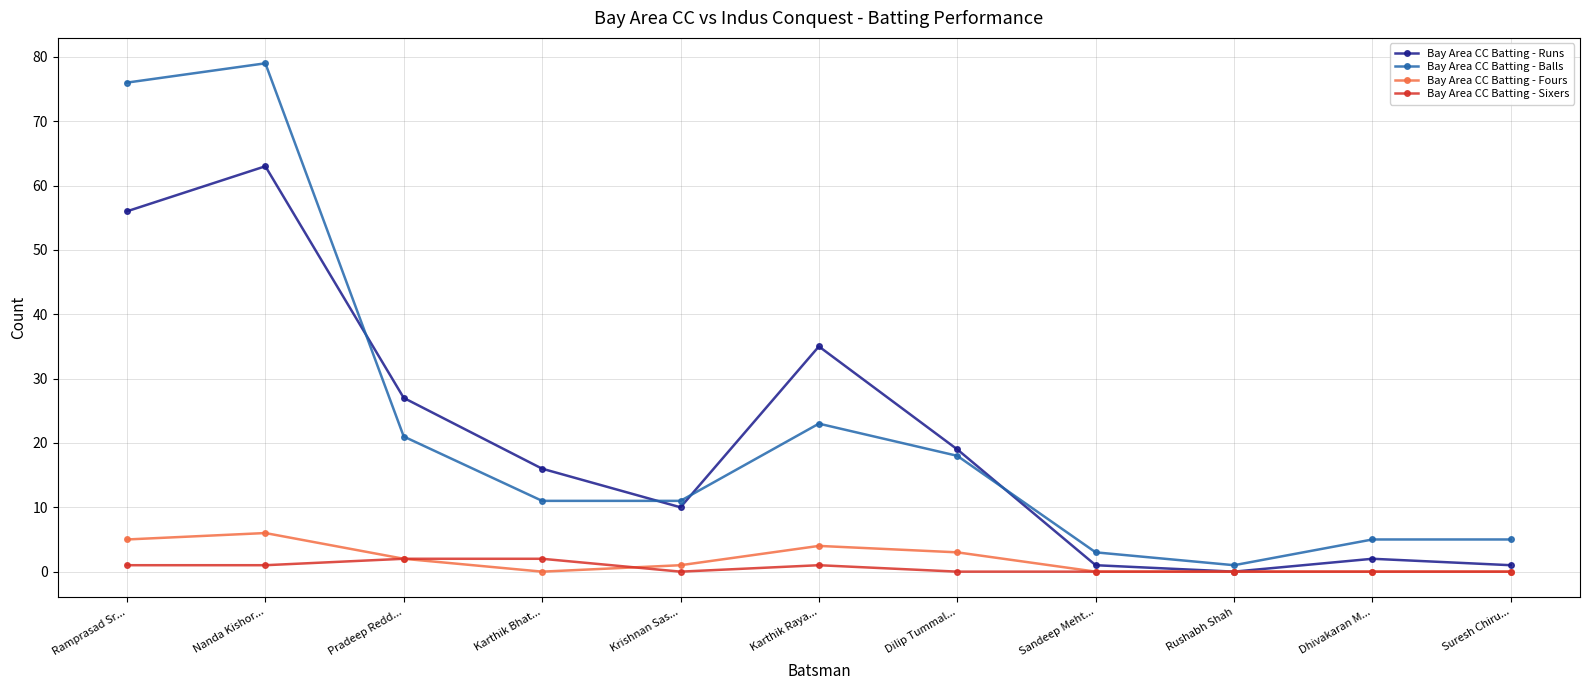

True or false: Bay Area CC Batting - Sixers and Bay Area CC Batting - Balls intersect in this chart.

False